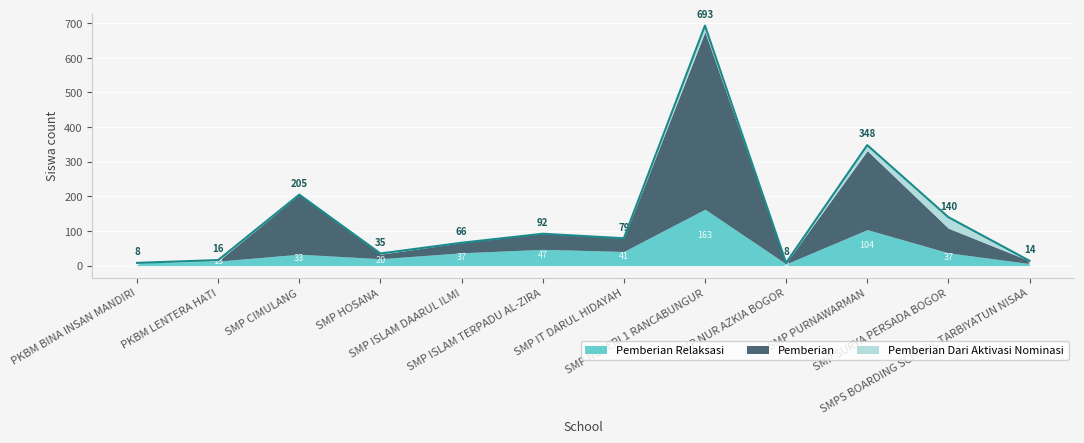

What position from the right is SMP ISLAM TERPADU AL-ZIRA?

7